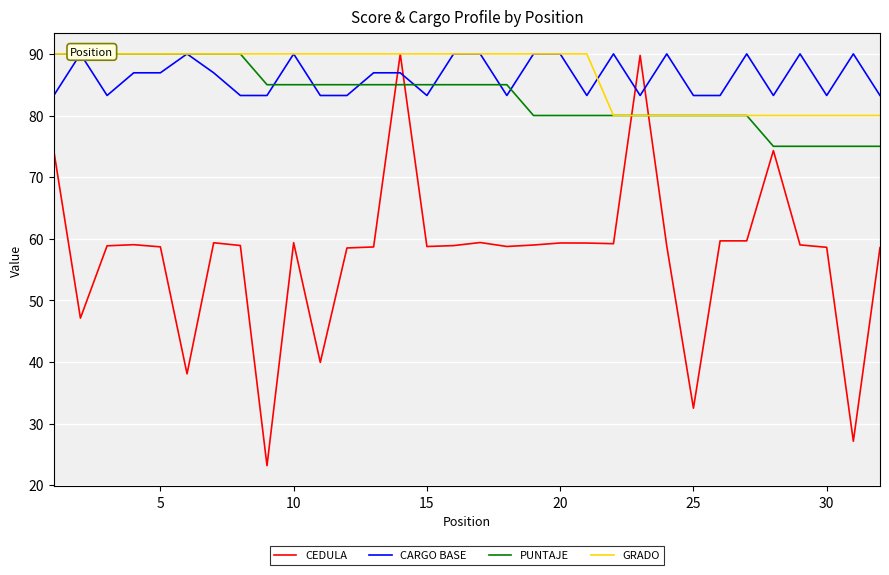

The CEDULA series shows 59.3 at 20. True or false?

True